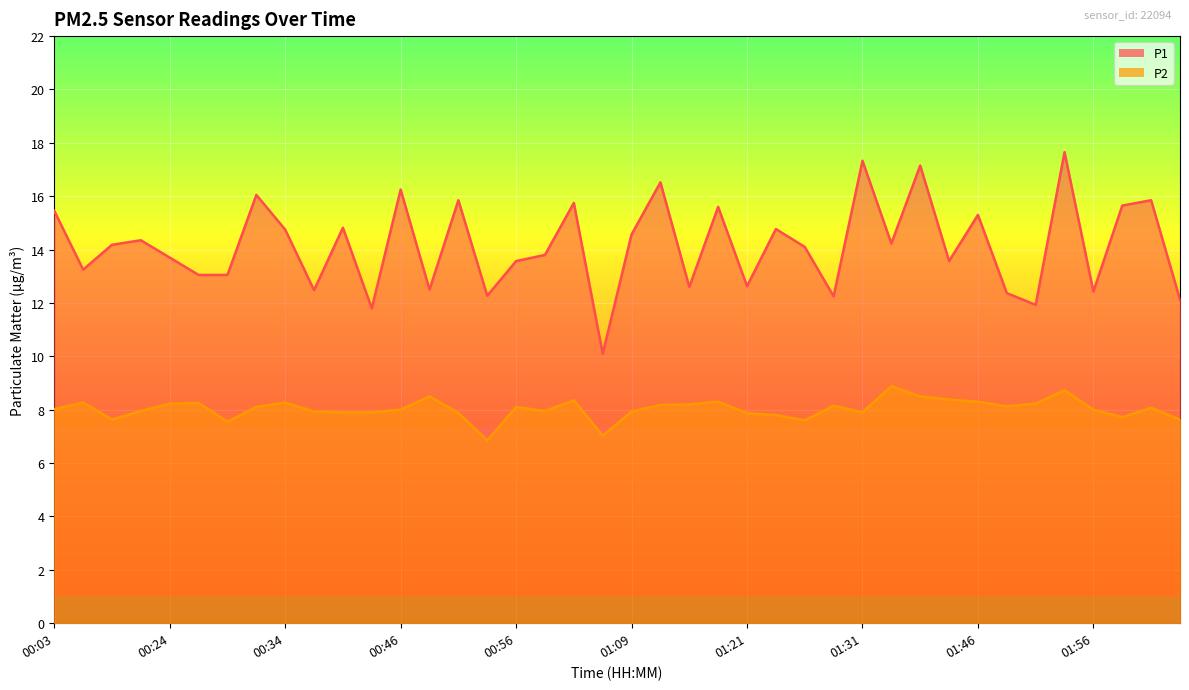

Which series has the widest spread of values?

P1